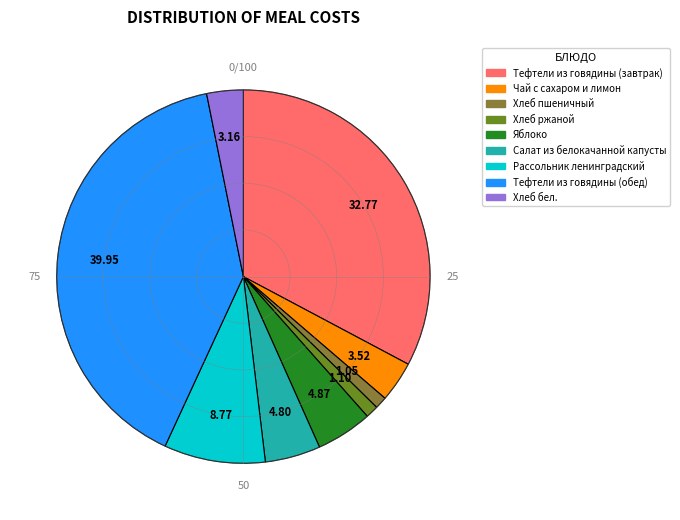

Which has a higher value, Хлеб бел. or Салат из белокачанной капусты?

Салат из белокачанной капусты